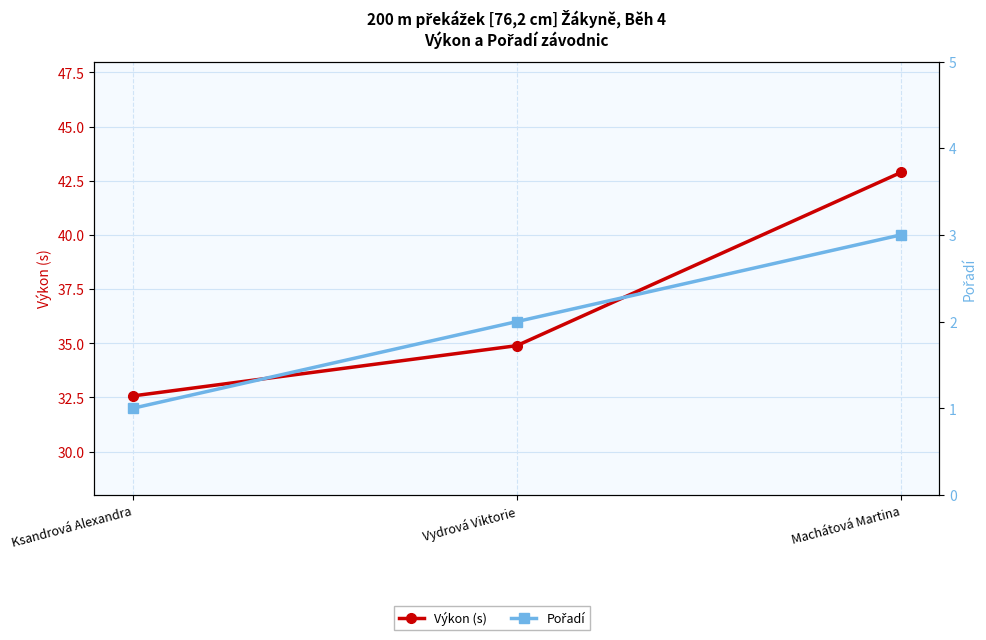

Reading left to right, extract all data points from this chart.

Výkon (s): 32.6	34.9	42.9
Pořadí: 1.0	2.0	3.0